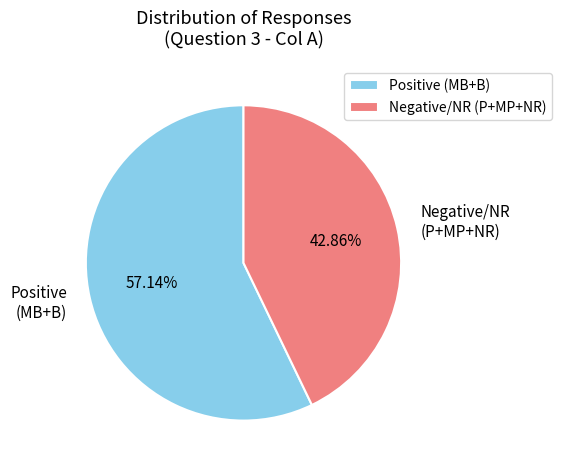

Which slice represents more than half of the pie?

Positive (MB+B)